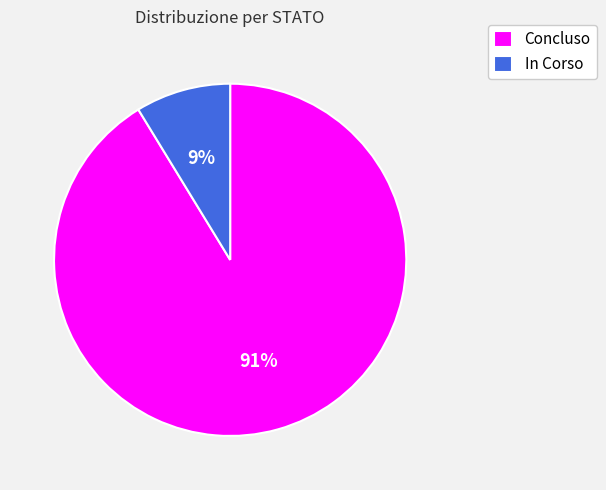

Which slice is the smallest?

In Corso